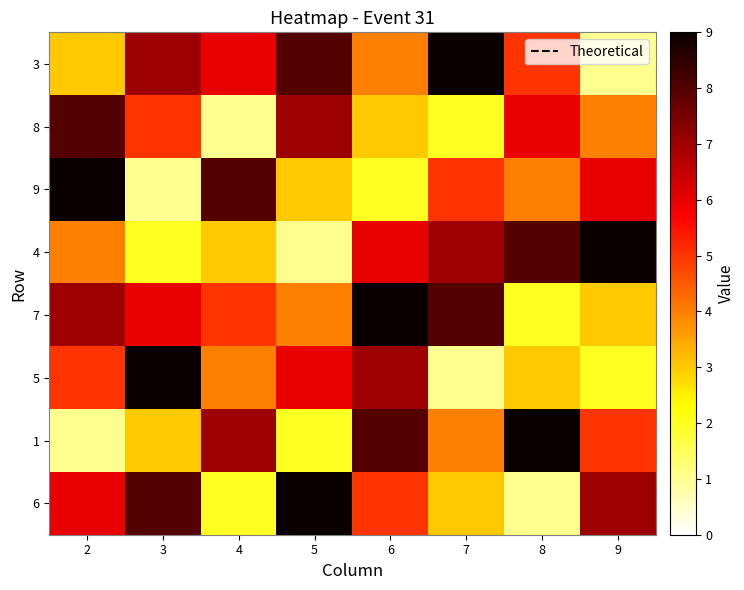

What is the spread (max minus min) of values at 9?

8